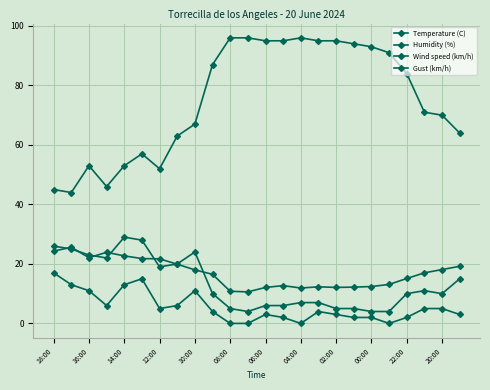

List the labels in order of Gust (km/h) value, largest first.

10:00, 08:00, 18:00, 16:00, 02:00, 14:00, 12:00, 04:00, 06:00, 23, 21, 00:00, 20, 22, 14, 15, 12, 13, 22:00, 16, 17, 20:00, 18, 19